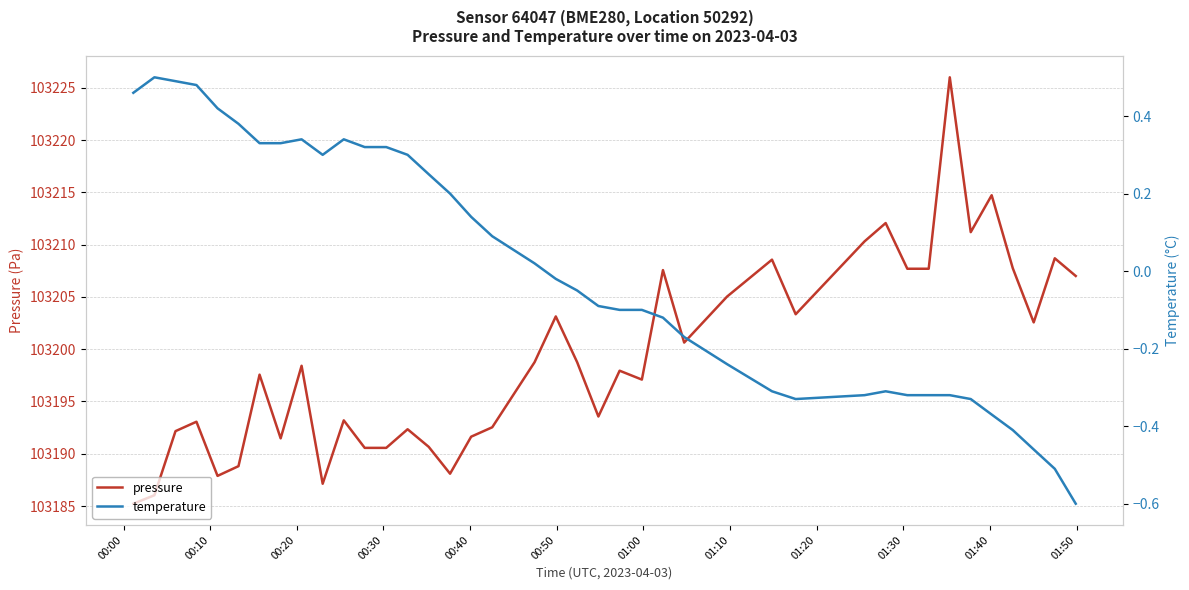

What is the minimum value for pressure?

103185.2